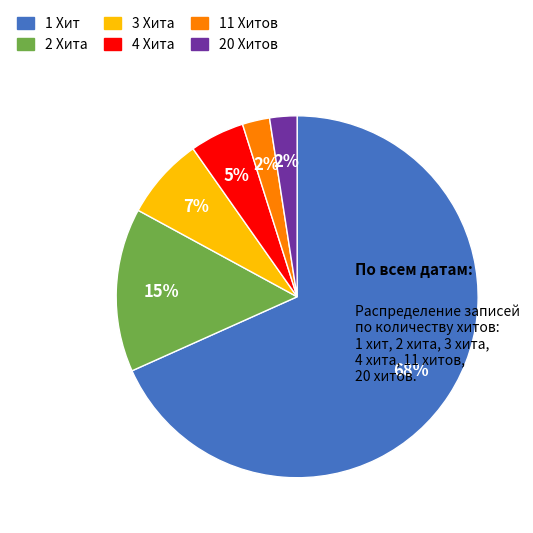

How many segments does this pie chart have?

6